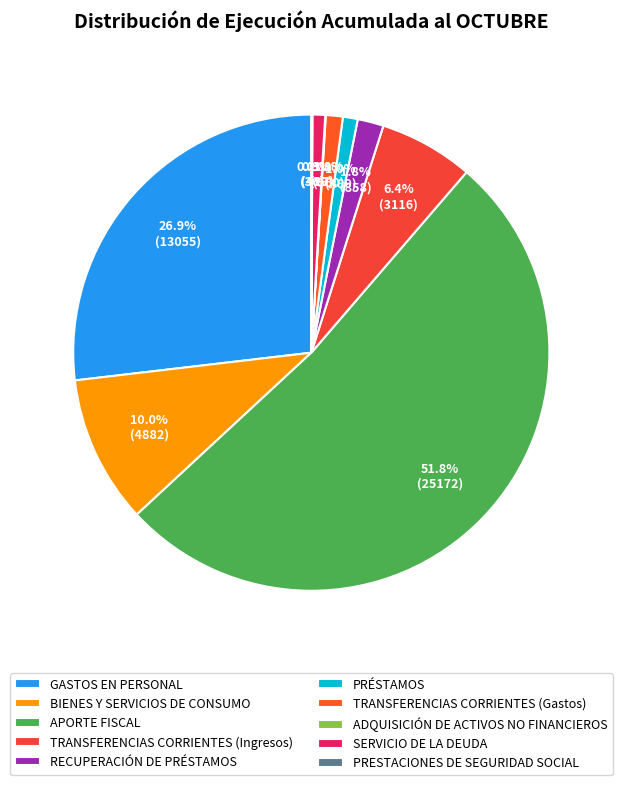

Which category has the smallest portion of the pie?

ADQUISICIÓN DE ACTIVOS NO FINANCIEROS